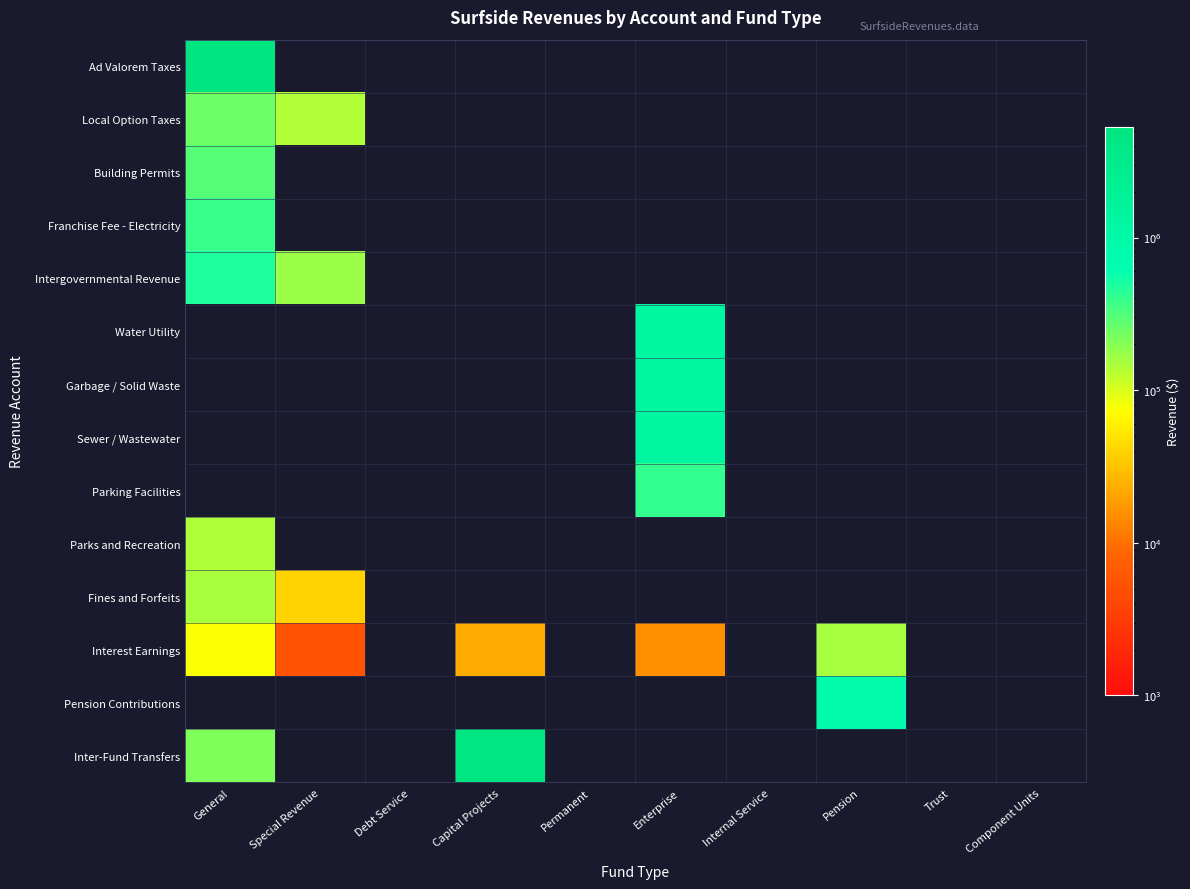

At which category does the chart reach its peak across all series?

General